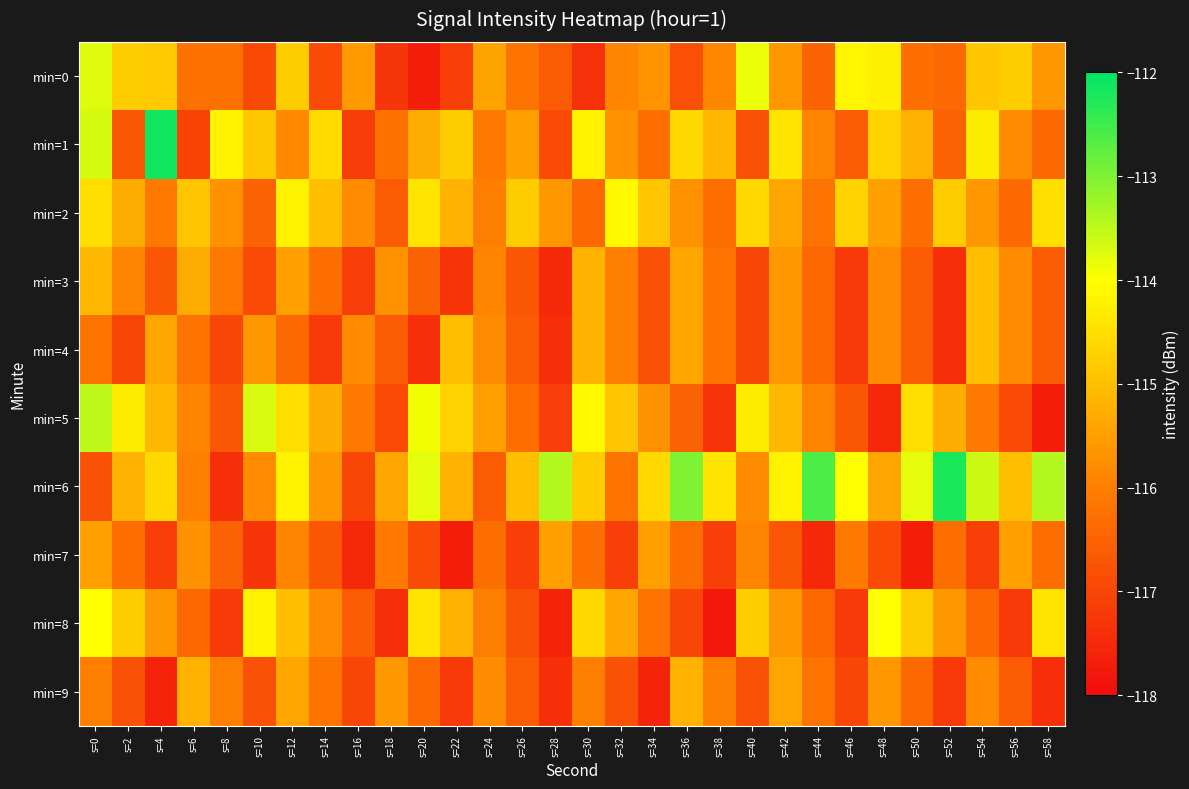

At which category does the chart reach its peak across all series?

s=4